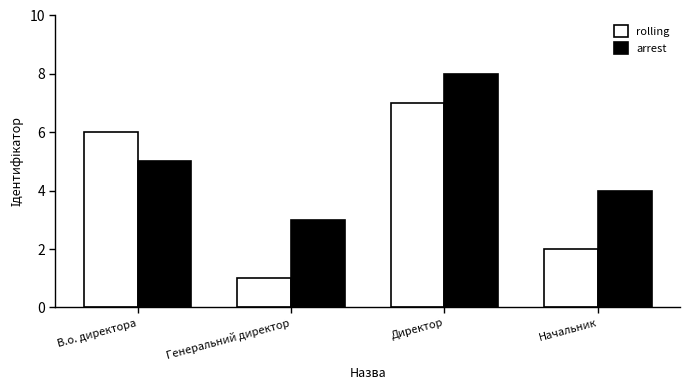

What is the average value of the arrest series?

5